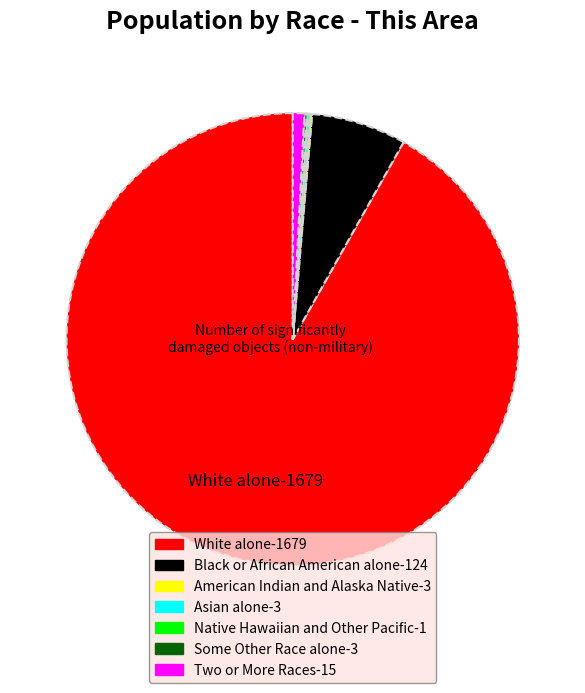

Which slice represents more than half of the pie?

White alone